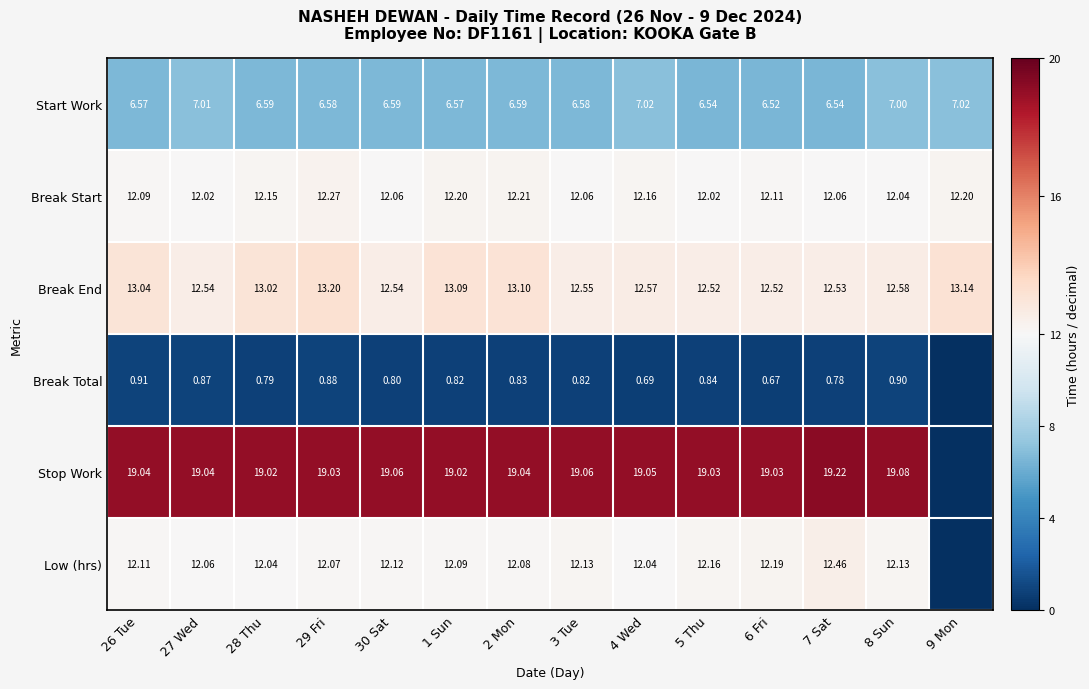

What is the lowest value of the Break End series?

12.5